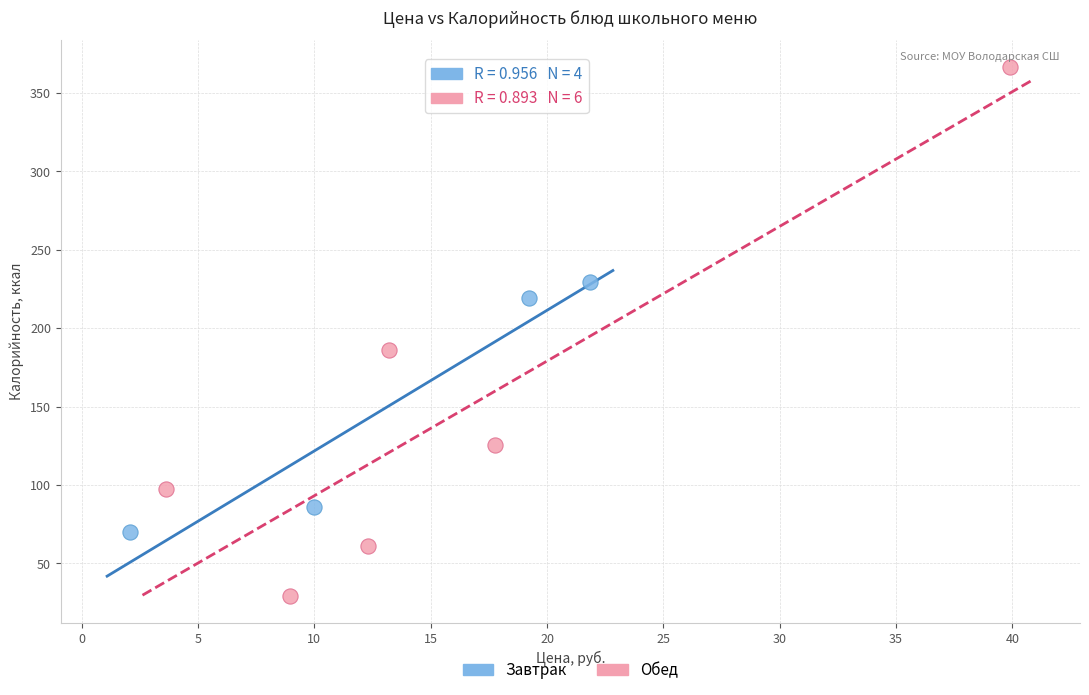

Which series contains the highest Y value?

Обед